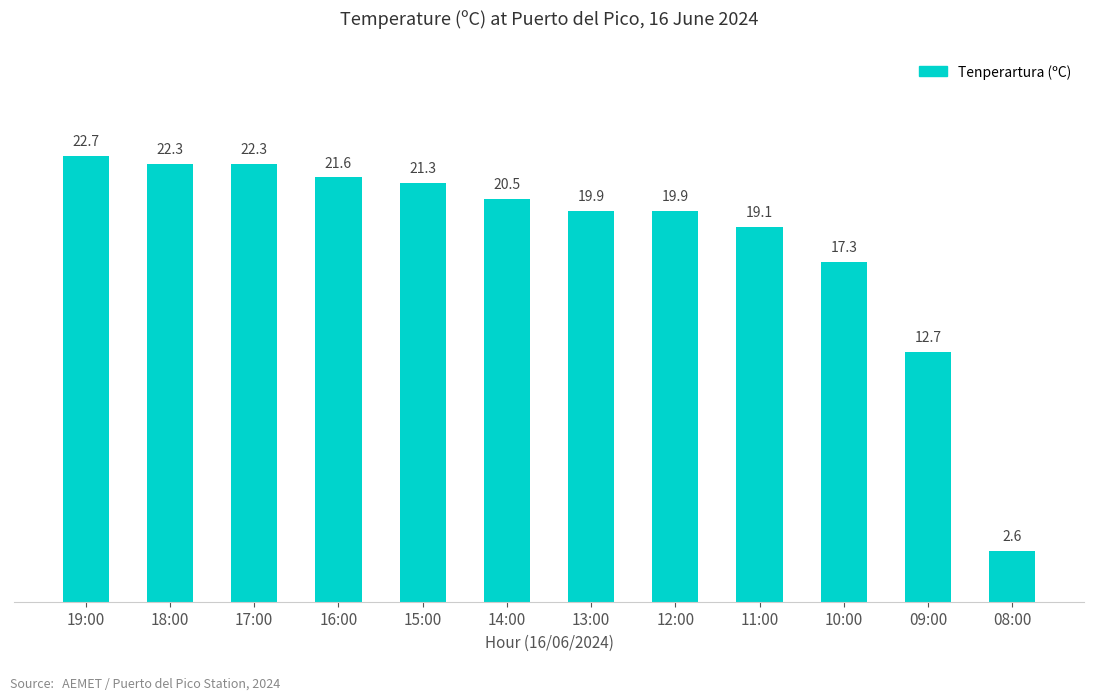

What is the difference between the maximum and minimum values?

20.1